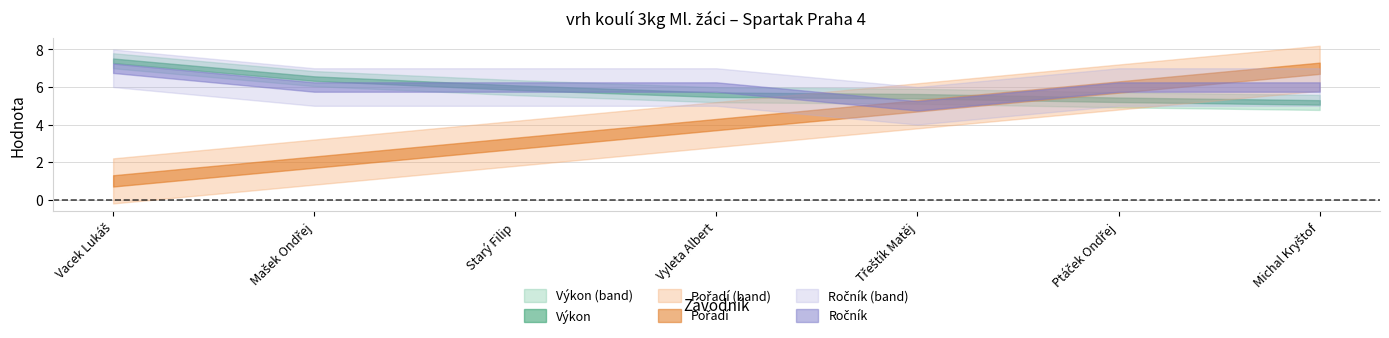

The value of Výkon at Třeštík Matěj is 3.8. True or false?

False